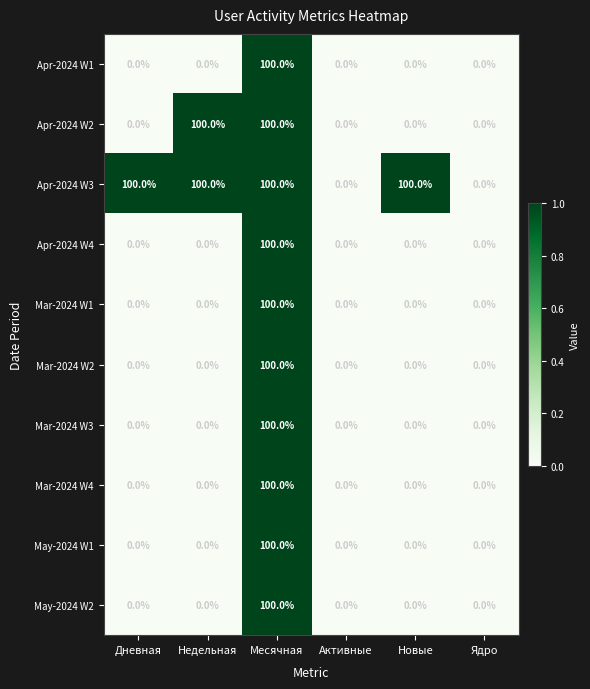

Which series has the largest total across all categories?

Apr-2024 W3